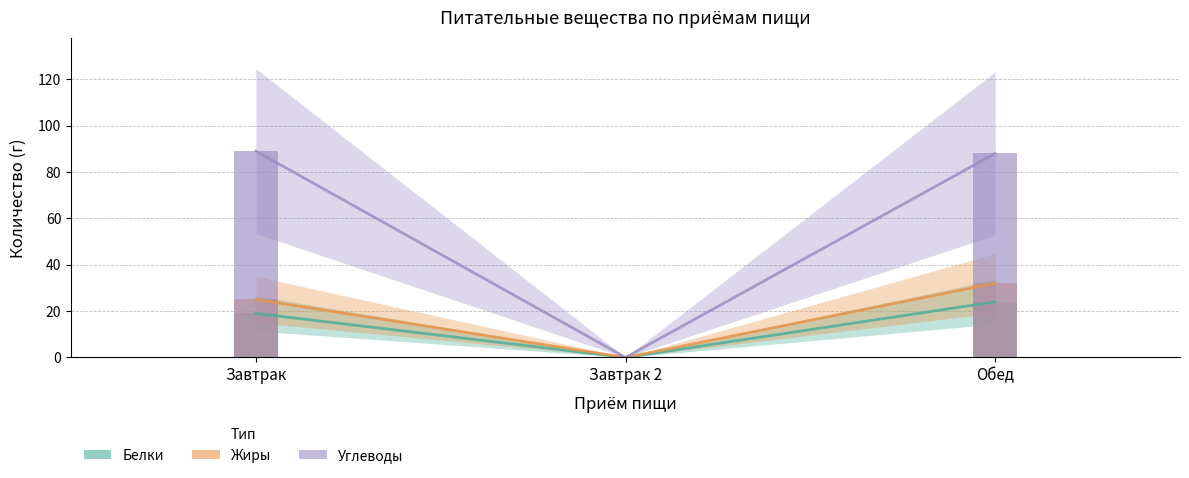

List the series in order of their peak value, lowest first.

Белки, Жиры, Углеводы